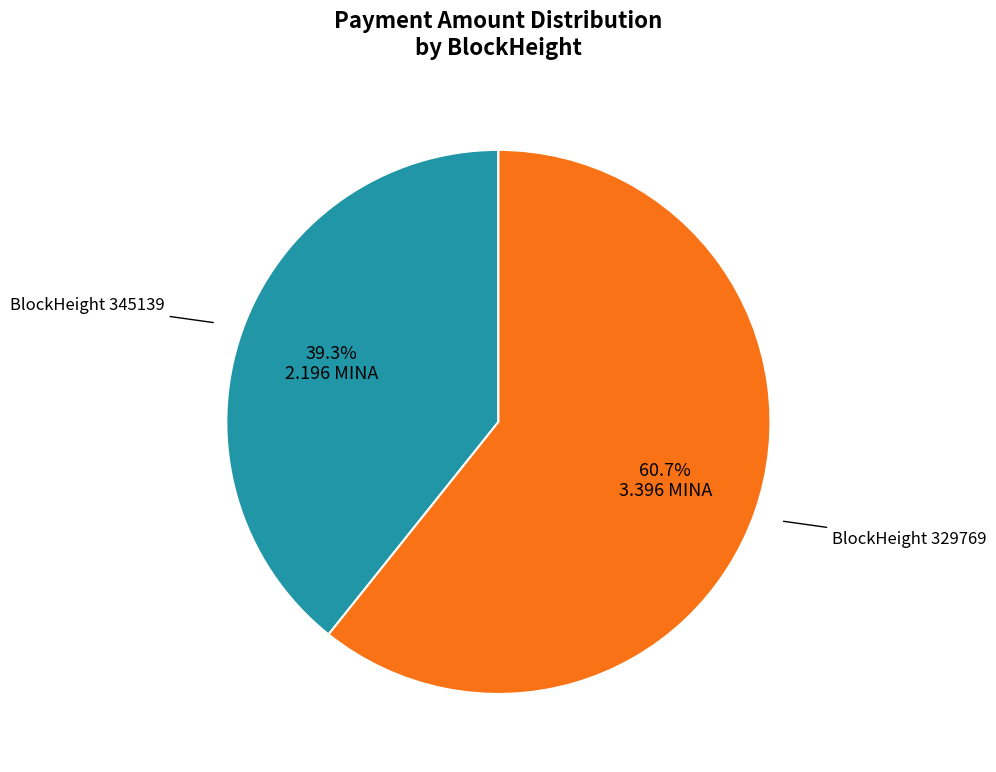

Does any single category account for the majority?

Yes